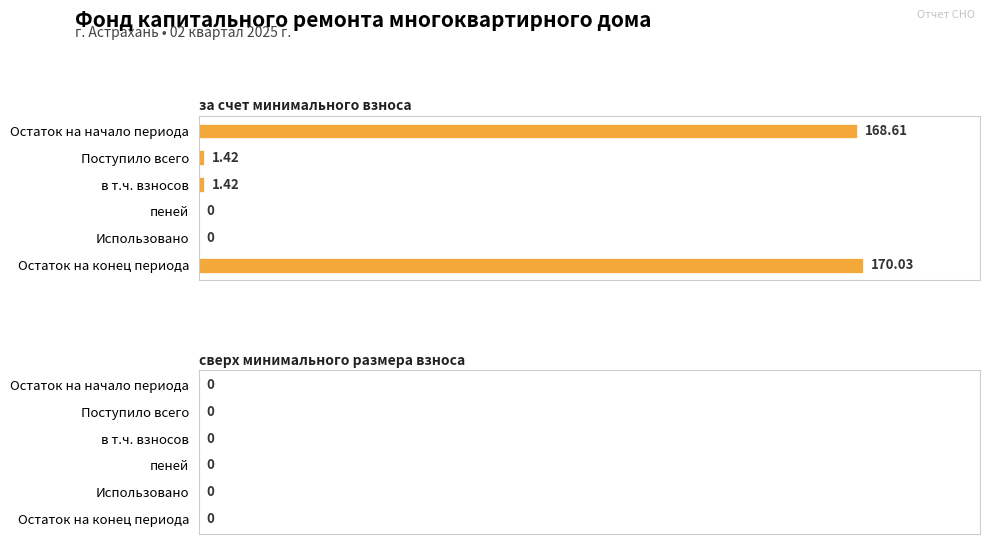

Which has a higher value, Остаток на конец периода or пеней?

Остаток на конец периода